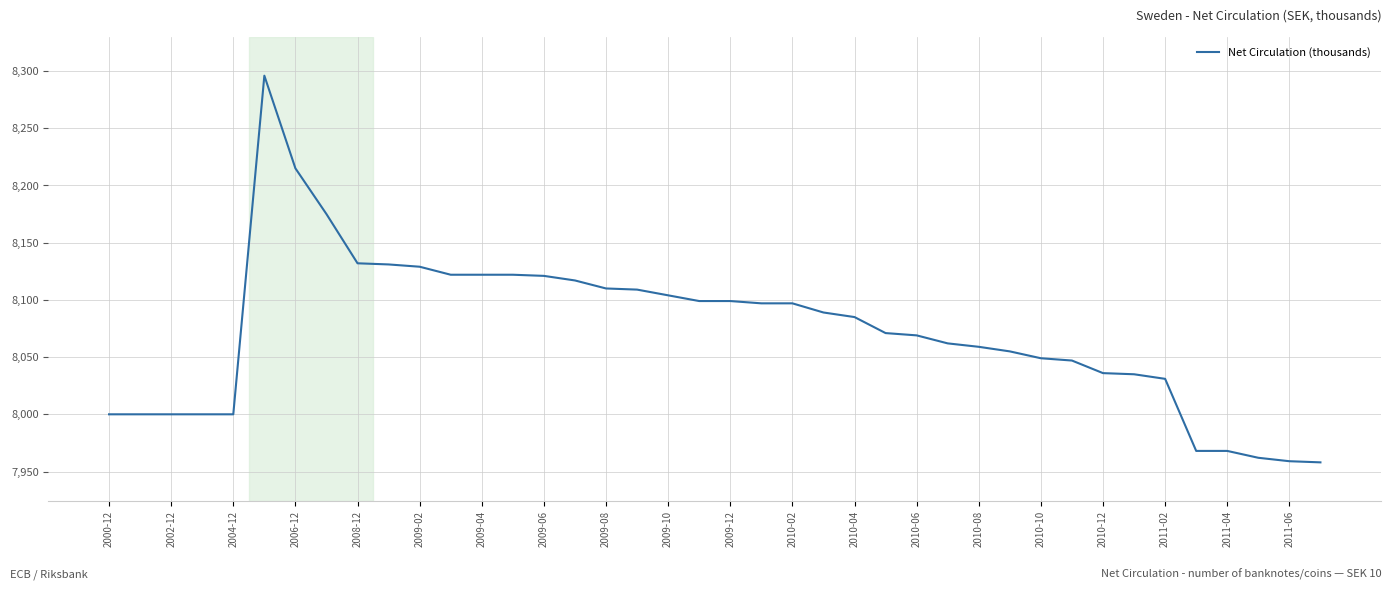

True or false: there are more than 0 points higher than both neighbors.

True